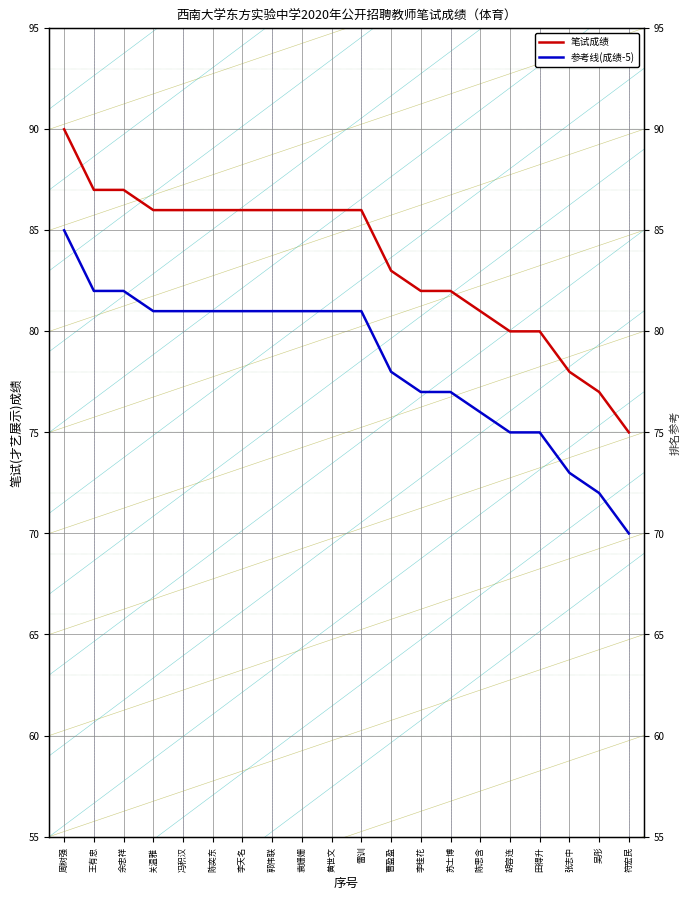

At how many categories does at least one series exceed 88?

1